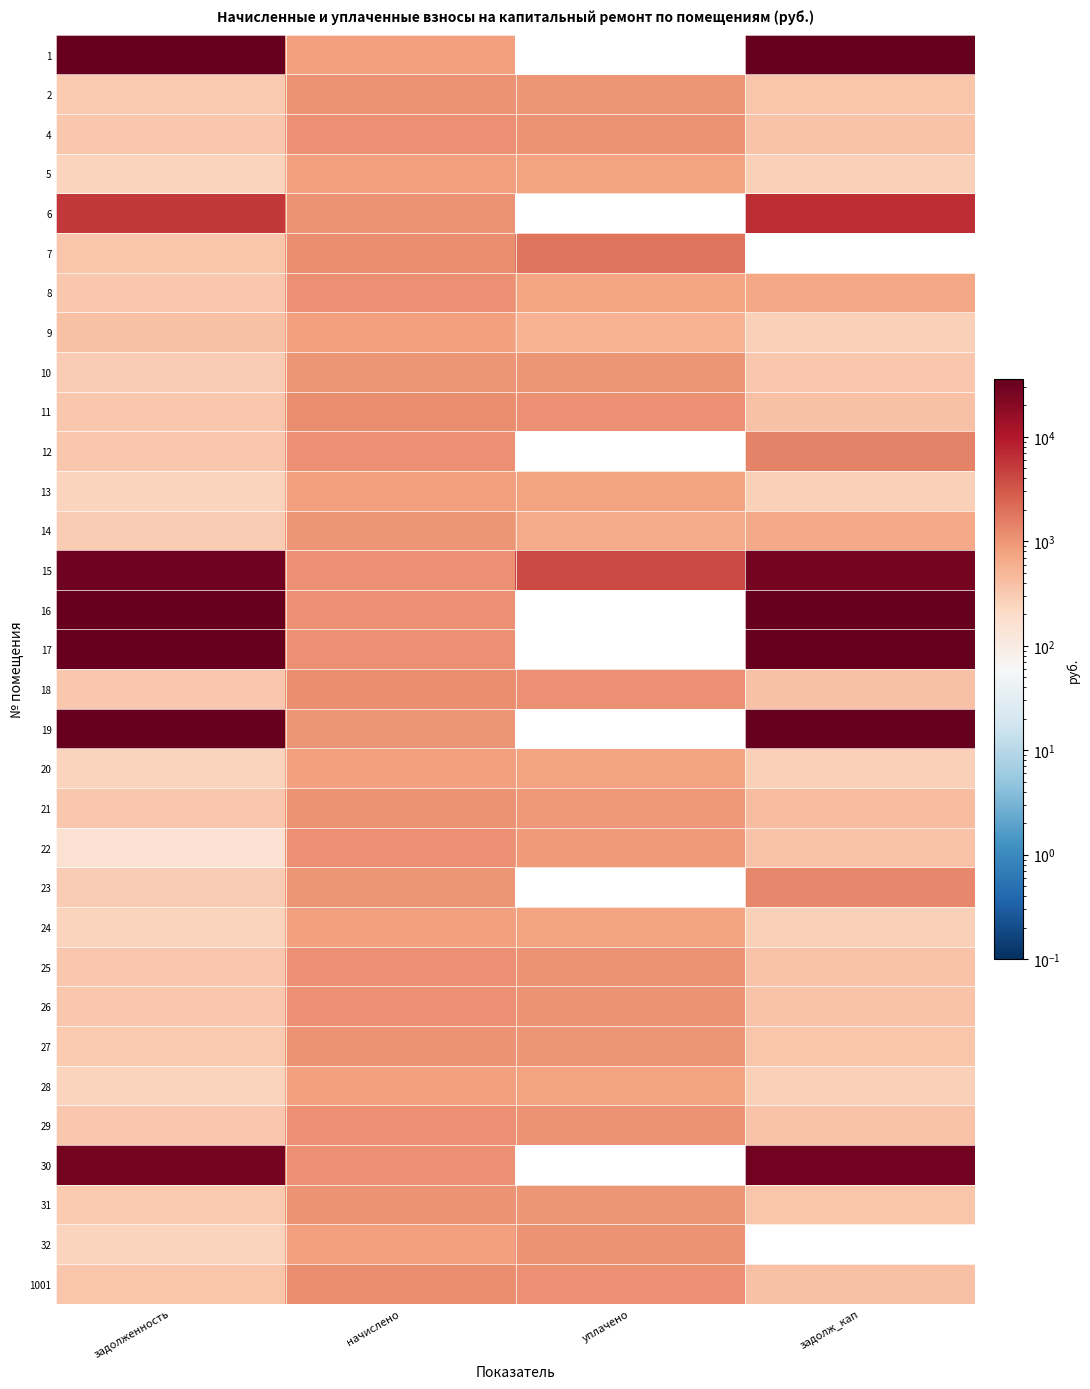

Reading left to right, what are all the values shown in this chart?

1: задолженность=35195.0	начислено=821.4	уплачено=0.0	задолж_кап=36016.4
2: задолженность=310.7	начислено=1031.3	уплачено=998.2	задолж_кап=343.8
4: задолженность=330.0	начислено=1095.2	уплачено=1060.2	задолж_кап=365.1
5: задолженность=247.5	начислено=821.4	уплачено=795.1	задолж_кап=273.8
6: задолженность=5480.6	начислено=1044.1	уплачено=0.0	задолж_кап=6668.6
7: задолженность=343.9	начислено=1141.3	уплачено=1829.1	задолж_кап=0.0
8: задолженность=329.4	начислено=1095.2	уплачено=729.4	задолж_кап=696.4
9: задолженность=384.9	начислено=821.4	уплачено=547.6	задолж_кап=273.8
10: задолженность=305.3	начислено=1013.4	уплачено=980.9	задолж_кап=337.8
11: задолженность=343.1	начислено=1138.8	уплачено=1102.3	задолж_кап=379.6
12: задолженность=330.0	начислено=1095.2	уплачено=0.0	задолж_кап=1425.2
13: задолженность=246.7	начислено=818.9	уплачено=792.6	задолж_кап=273.0
14: задолженность=305.3	начислено=1013.4	уплачено=643.1	задолж_кап=675.6
15: задолженность=30278.9	начислено=1115.7	уплачено=4000.0	задолж_кап=27394.6
16: задолженность=46840.5	начислено=1097.8	уплачено=0.0	задолж_кап=47938.3
17: задолженность=47428.2	начислено=1090.1	уплачено=0.0	задолж_кап=48518.3
18: задолженность=343.1	начислено=1138.8	уплачено=1102.3	задолж_кап=379.6
19: задолженность=43308.7	начислено=995.5	уплачено=0.0	задолж_кап=44304.1
20: задолженность=242.7	начислено=806.1	уплачено=780.1	задолж_кап=268.7
21: задолженность=327.6	начислено=1082.5	уплачено=978.3	задолж_кап=430.5
22: задолженность=159.2	начислено=1110.6	уплачено=899.6	задолж_кап=370.2
23: задолженность=306.1	начислено=1015.9	уплачено=0.0	задолж_кап=1322.0
24: задолженность=244.4	начислено=811.2	уплачено=785.2	задолж_кап=270.4
25: задолженность=330.8	начислено=1097.8	уплачено=1062.6	задолж_кап=365.9
26: задолженность=333.1	начислено=1105.5	уплачено=1070.1	задолж_кап=368.5
27: задолженность=312.3	начислено=1036.4	уплачено=1003.2	задолж_кап=345.5
28: задолженность=245.9	начислено=816.3	уплачено=790.2	задолж_кап=272.1
29: задолженность=333.0	начислено=1100.4	уплачено=1067.8	задолж_кап=366.8
30: задолженность=26866.8	начислено=1110.6	уплачено=0.0	задолж_кап=27977.4
31: задолженность=317.9	начислено=1033.8	уплачено=994.5	задолж_кап=344.6
32: задолженность=242.1	начислено=803.5	уплачено=1045.6	задолж_кап=0.0
1001: задолженность=346.2	начислено=1149.0	уплачено=1112.2	задолж_кап=383.0